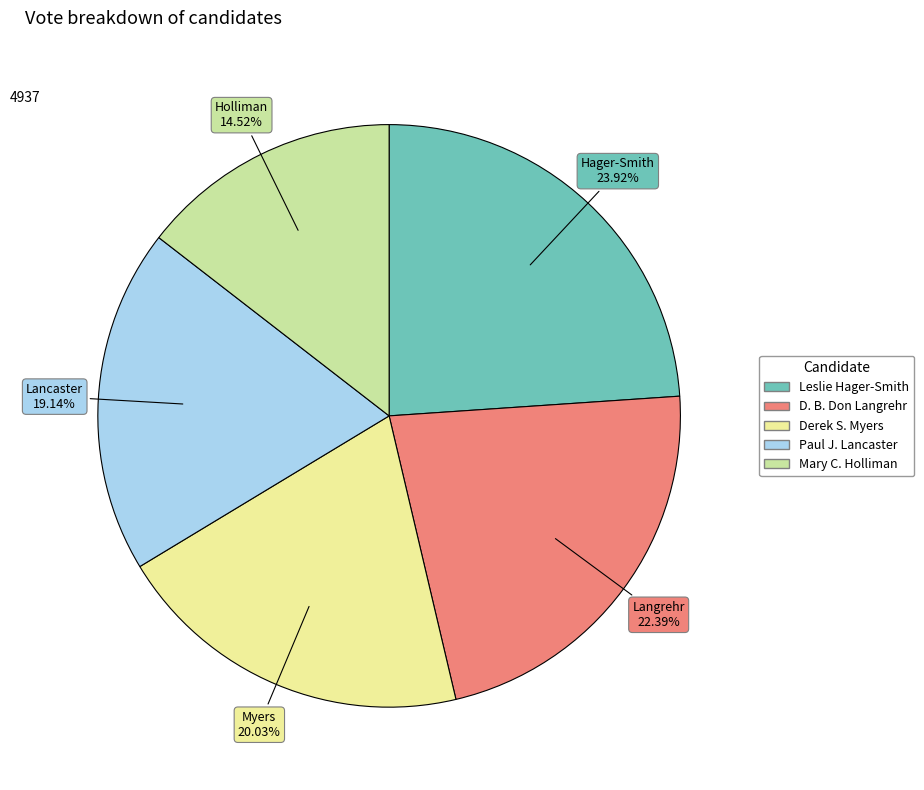

What percentage is NOT represented by Mary C. Holliman?

85.5%